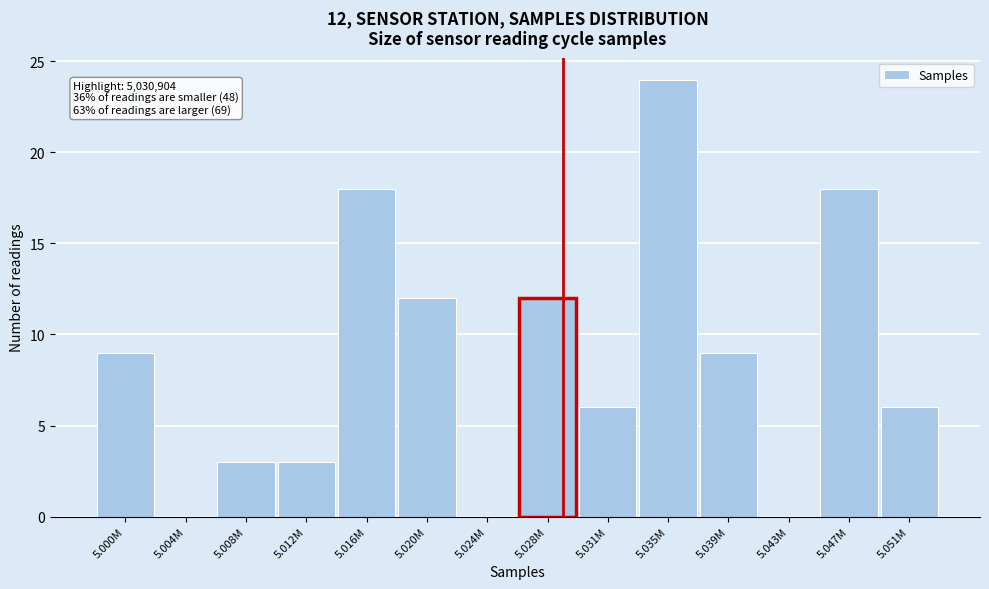

Reading left to right, transcribe all the data shown in this chart.

5.000M=9	5.004M=0	5.008M=3	5.012M=3	5.016M=18	5.020M=12	5.024M=0	5.028M=12	5.031M=6	5.035M=24	5.039M=9	5.043M=0	5.047M=18	5.051M=6